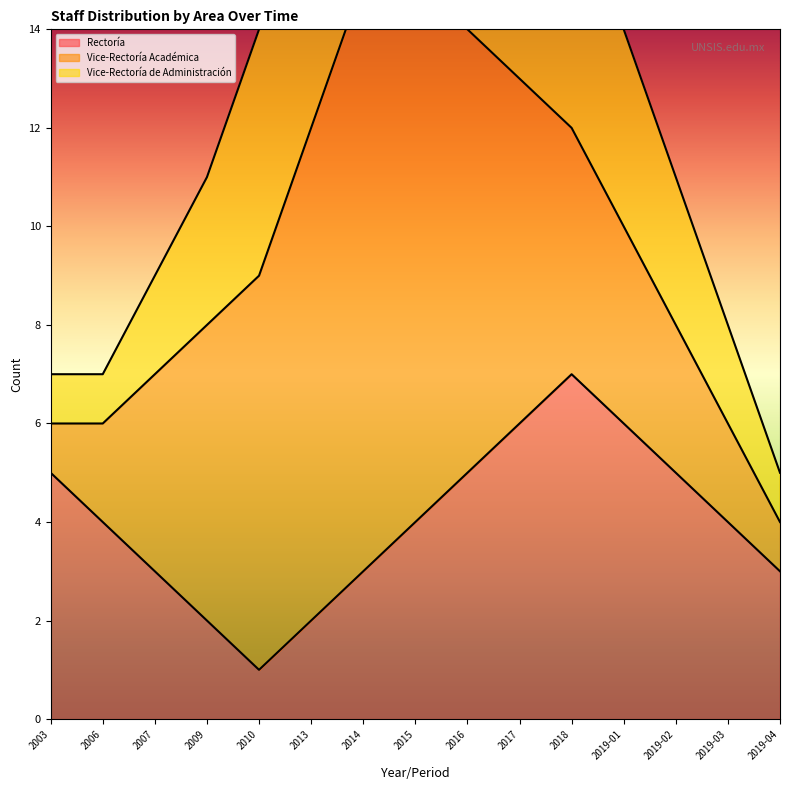

The Rectoría series shows 5 at 2019-02. True or false?

True